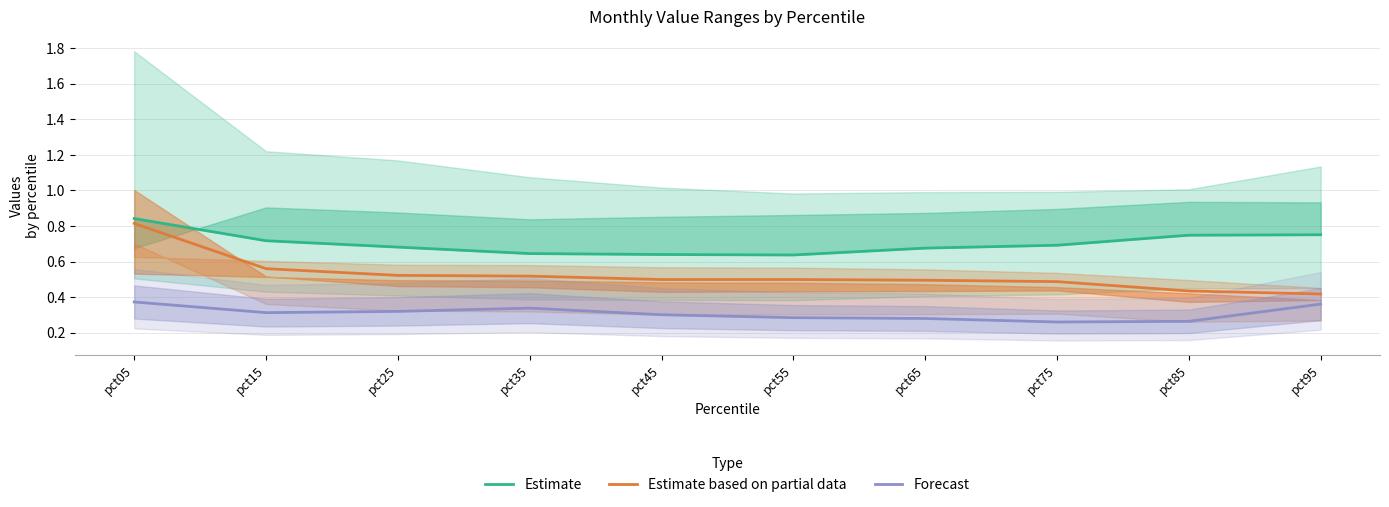

Which series has the largest total across all categories?

Estimate